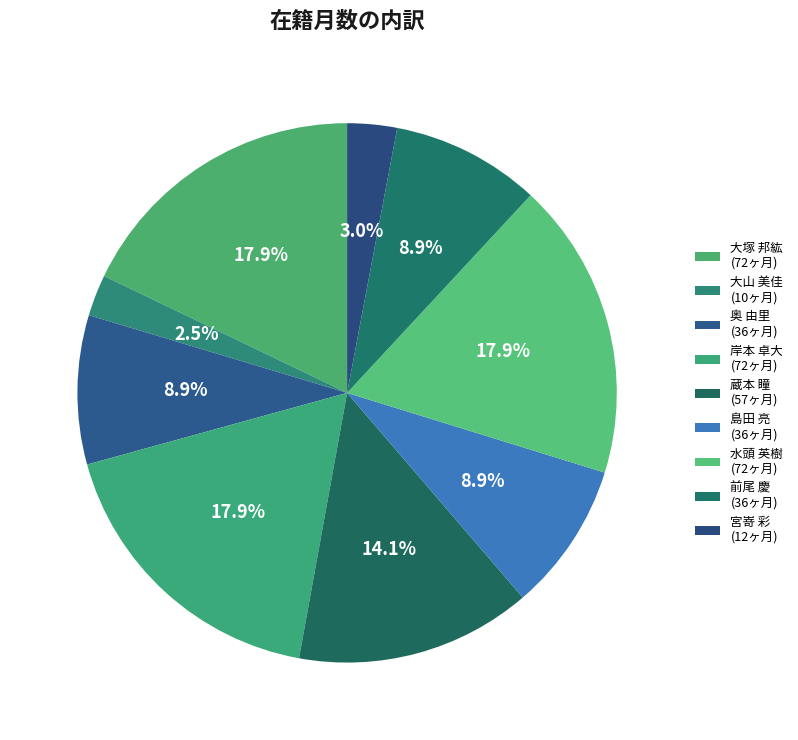

To the nearest percent, what is the difference between the 水頭 英樹 and 島田 亮 slice percentages?

9%